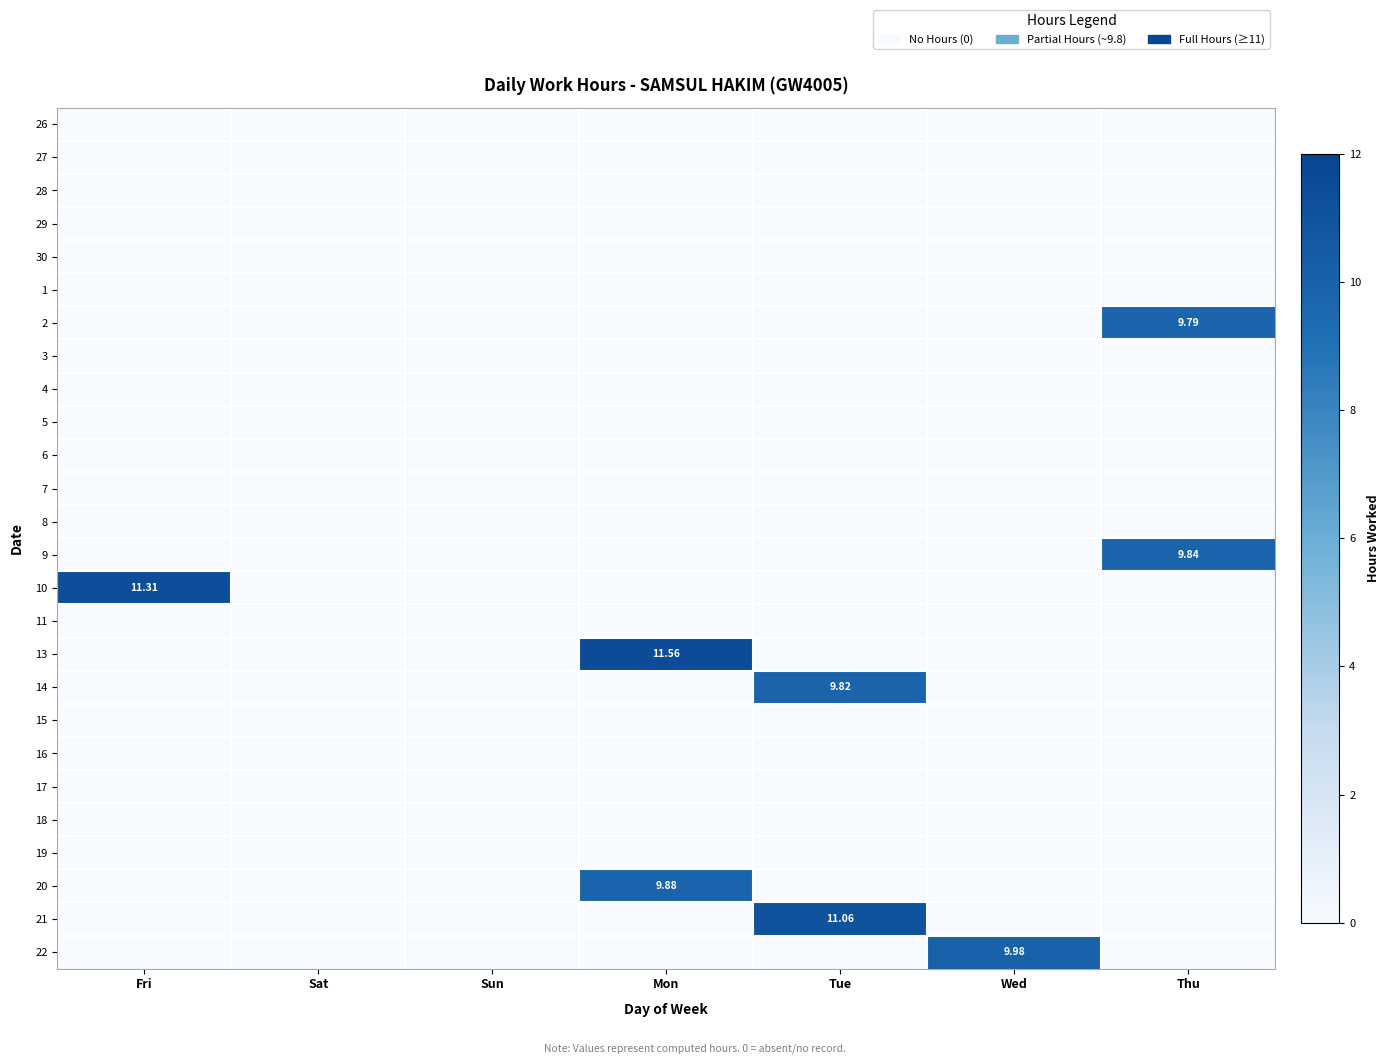

List the series in order of their peak value, highest first.

13, 10, 21, 22, 20, 9, 14, 2, 26, 27, 28, 29, 30, 1, 3, 4, 5, 6, 7, 8, 11, 15, 16, 17, 18, 19